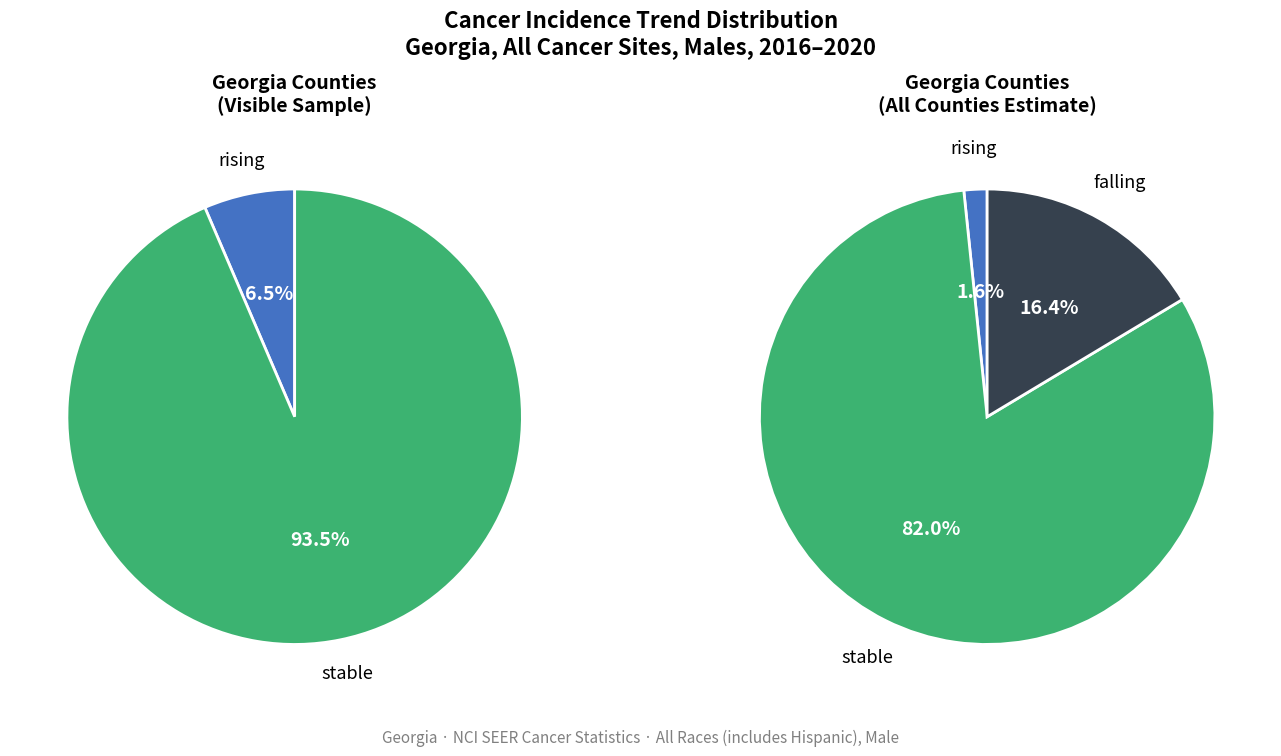

Which category has the biggest portion of the pie?

stable